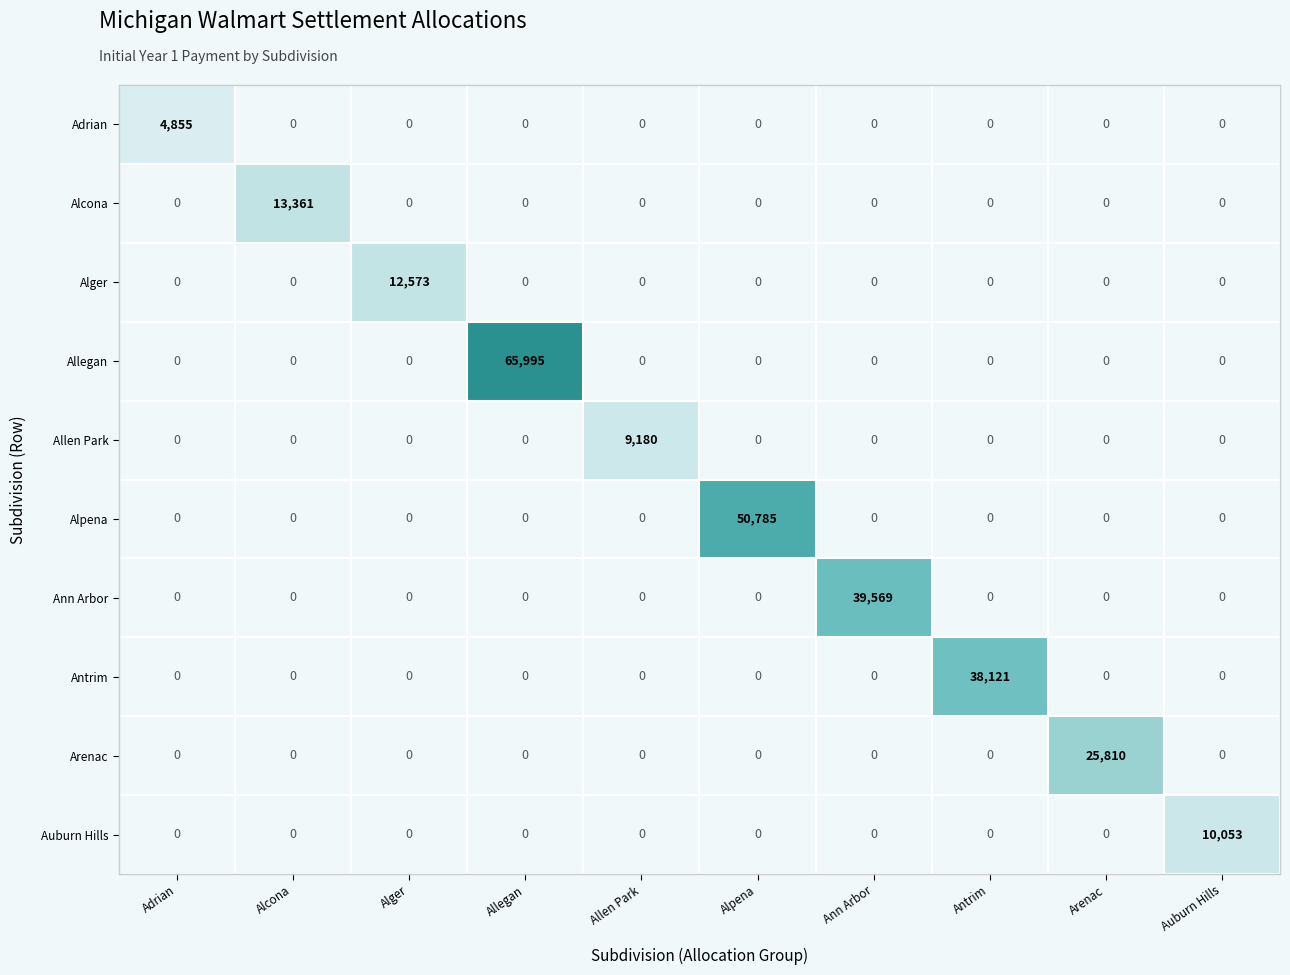

Which series has the widest spread of values?

Allegan